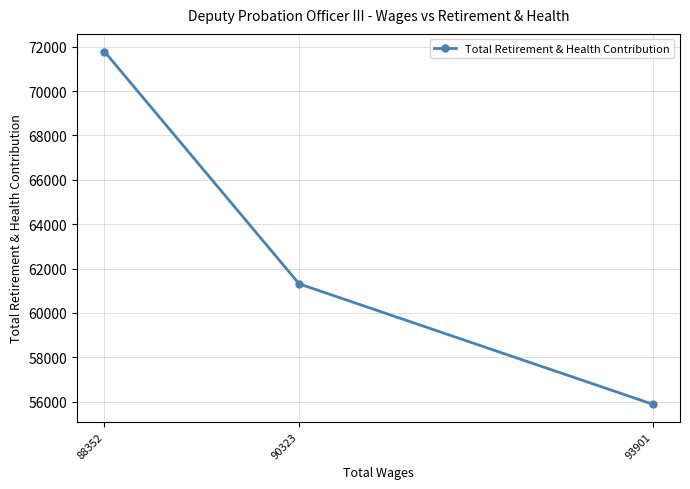

How many distinct data groups are displayed?

1